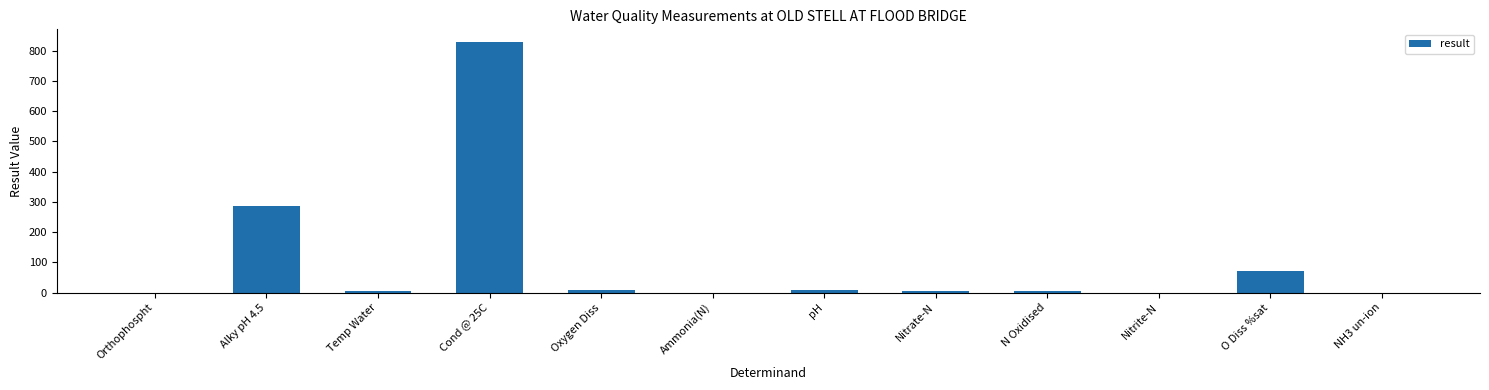

What is the average value?

101.8